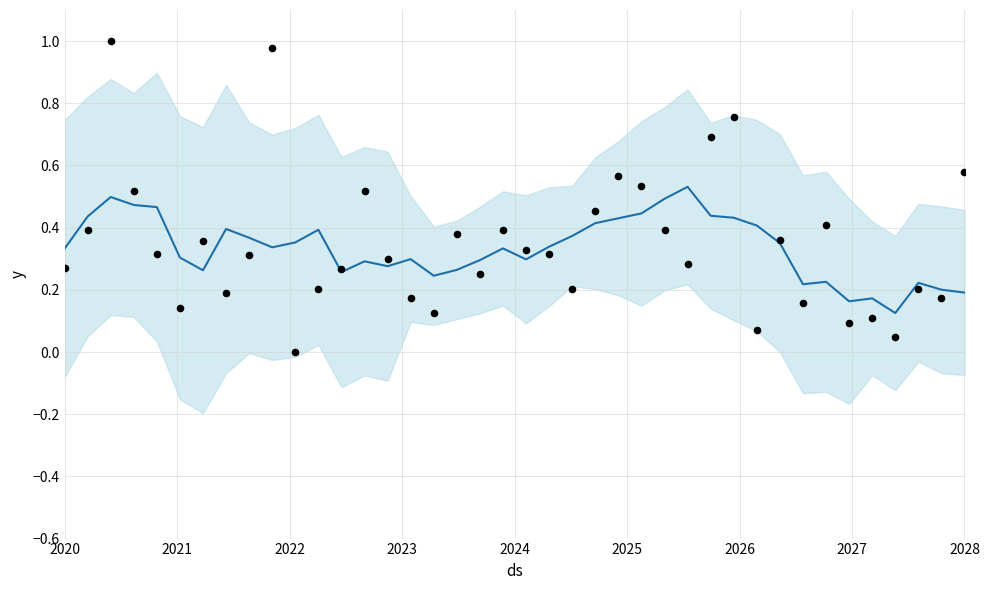

Which series has the largest total across all categories?

Actual values